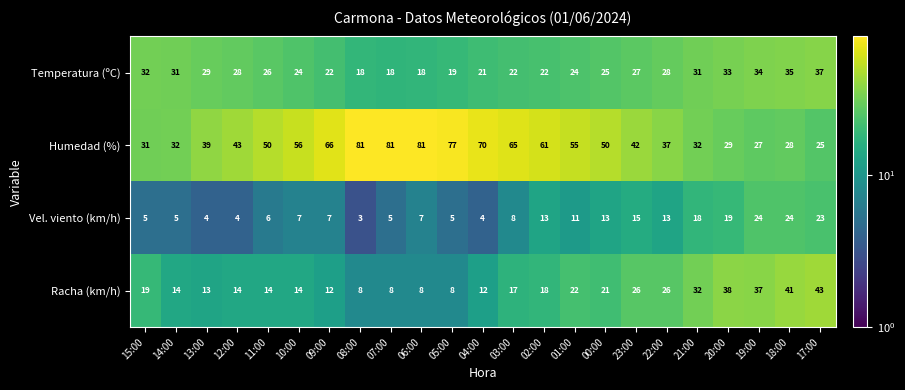

Rank the series by their maximum value, from lowest to highest.

Vel. viento (km/h), Temperatura (ºC), Racha (km/h), Humedad (%)